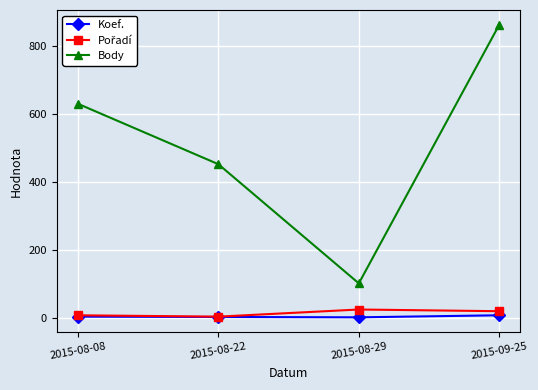

True or false: Koef. and Body intersect in this chart.

False